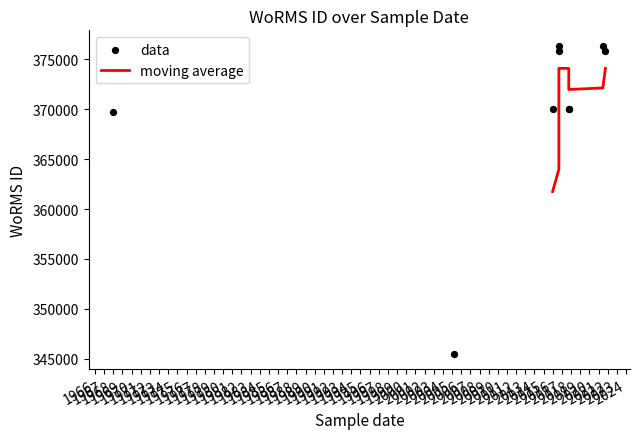

What is the change in value from 2015-12-26 to 2016-09-01?

+5824